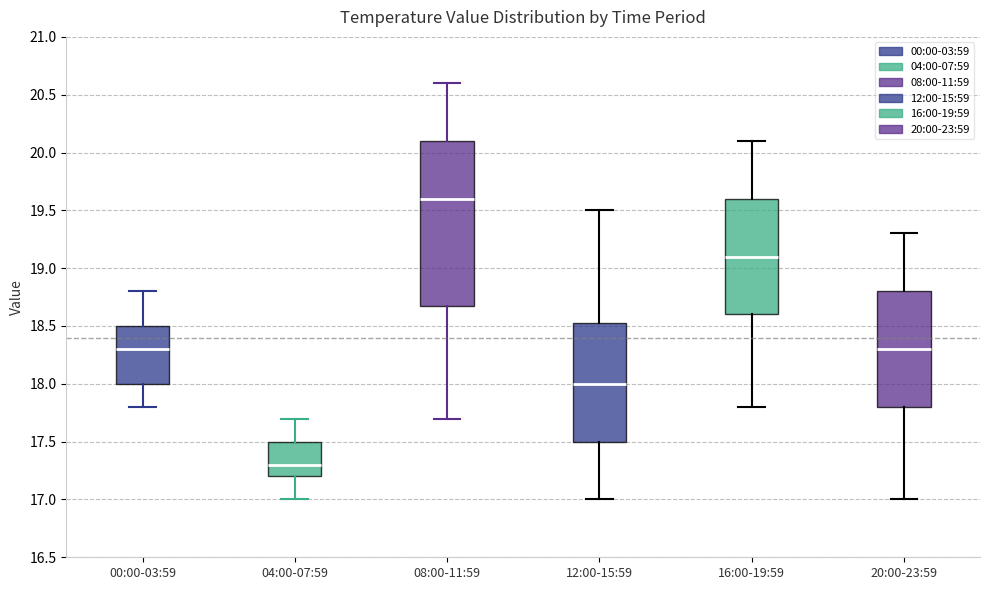

Comparing the boxes themselves (not the whiskers), which one is the tallest?

08:00-11:59